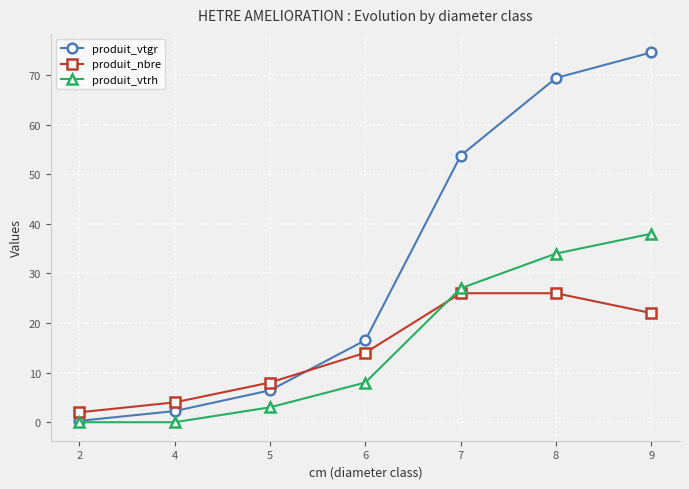

What is the greatest value displayed?

74.6